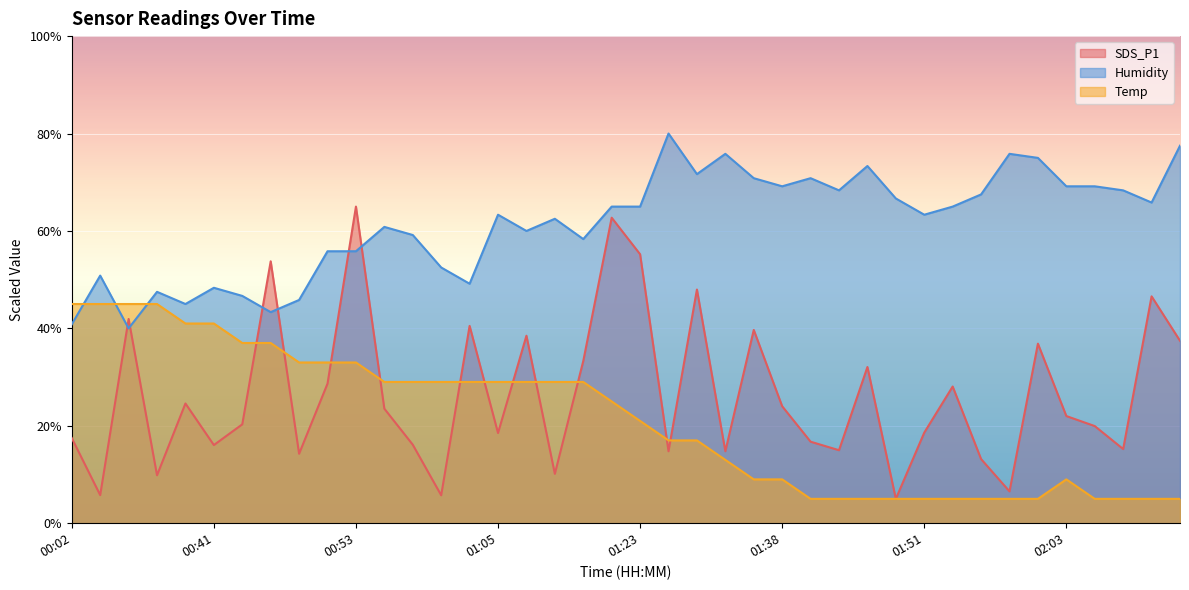

The value of Humidity at 01:38 is 35.2. True or false?

False